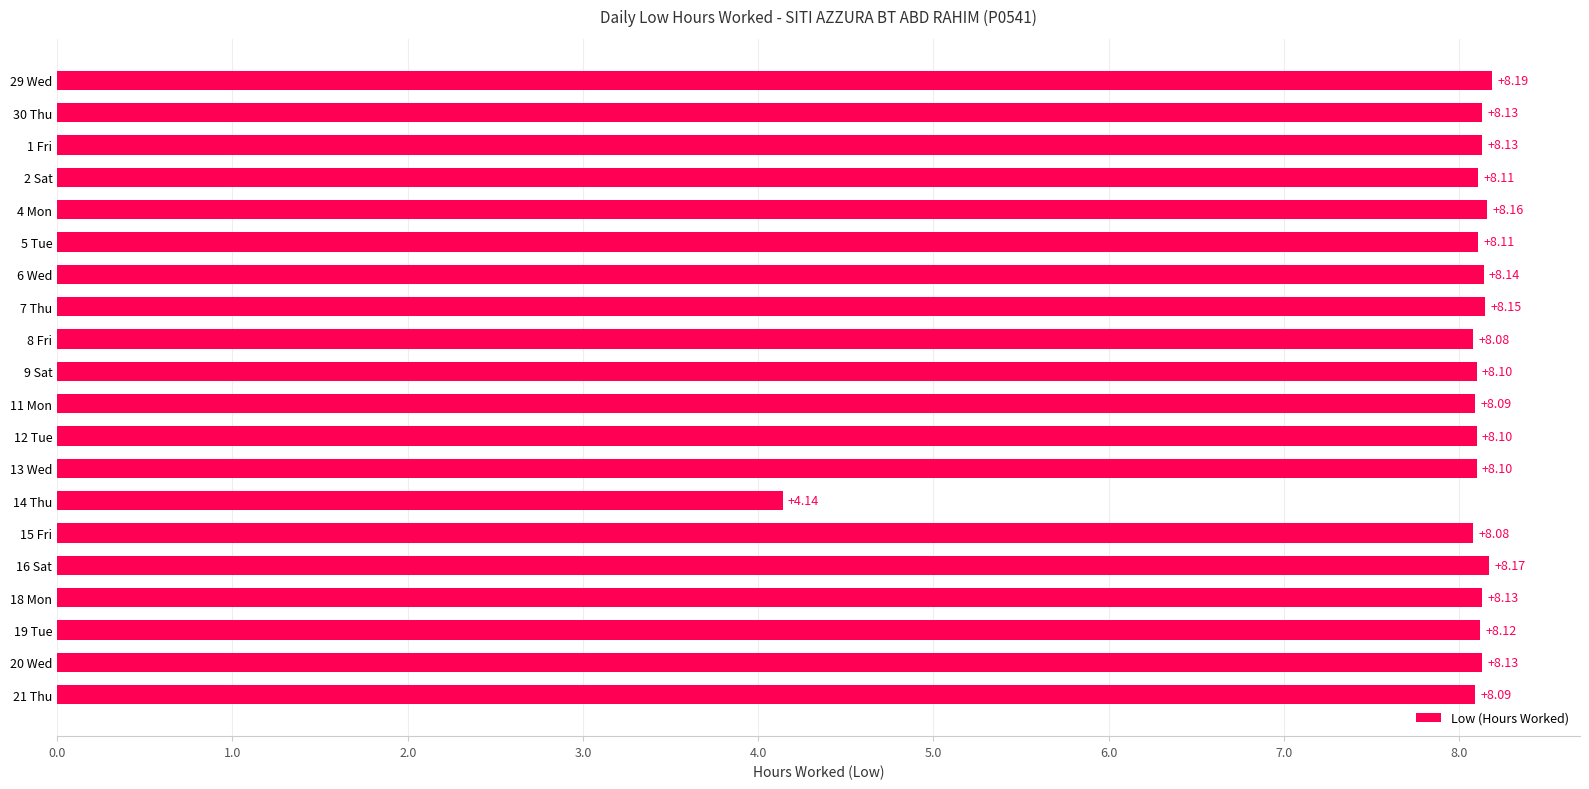

Which has a higher value, 12 Tue or 21 Thu?

12 Tue